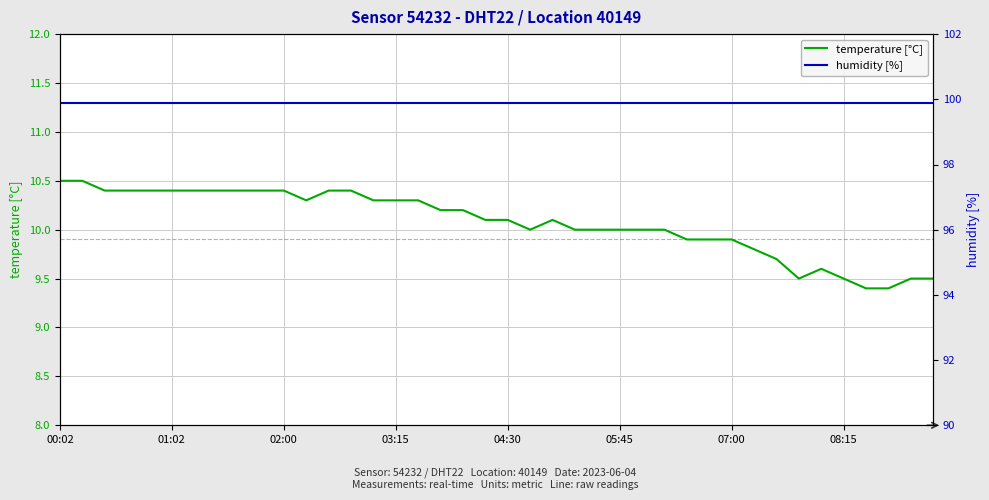

What is the lowest value of the temperature [°C] series?

9.4